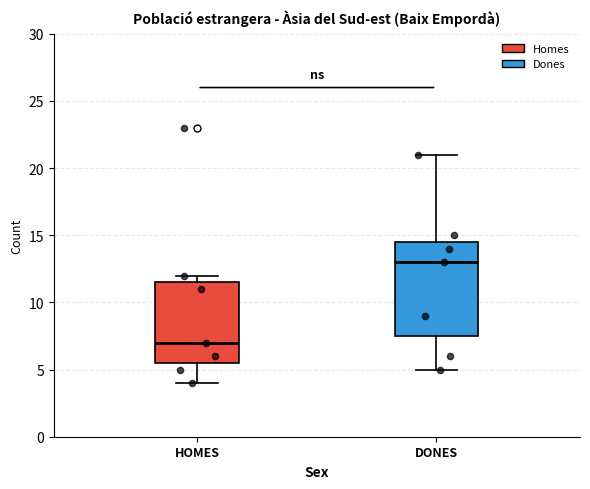

Where is the upper edge of the box for DONES on the y-axis? The values are not printed on the chart, so give them approximately, as read against the axis.

14.5